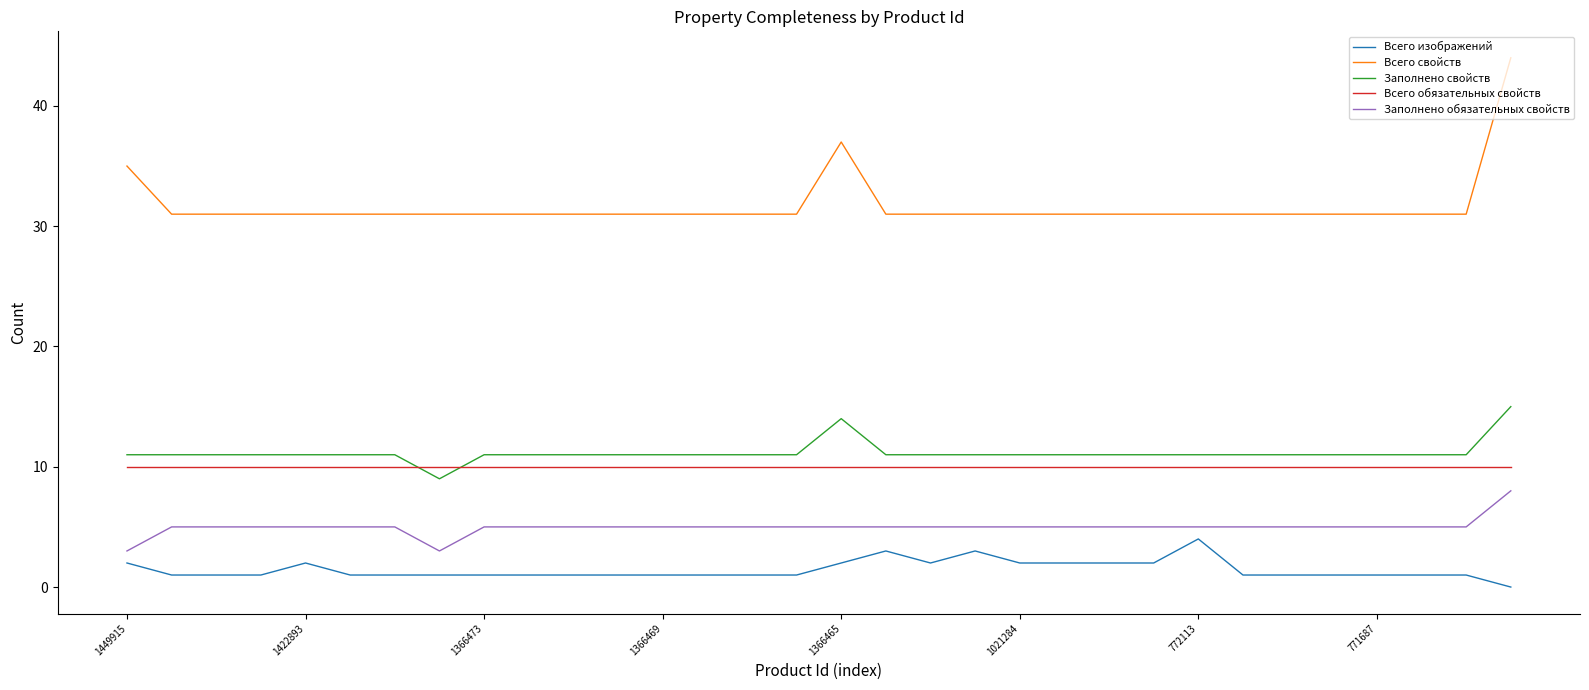

Which series has the largest total across all categories?

Всего свойств